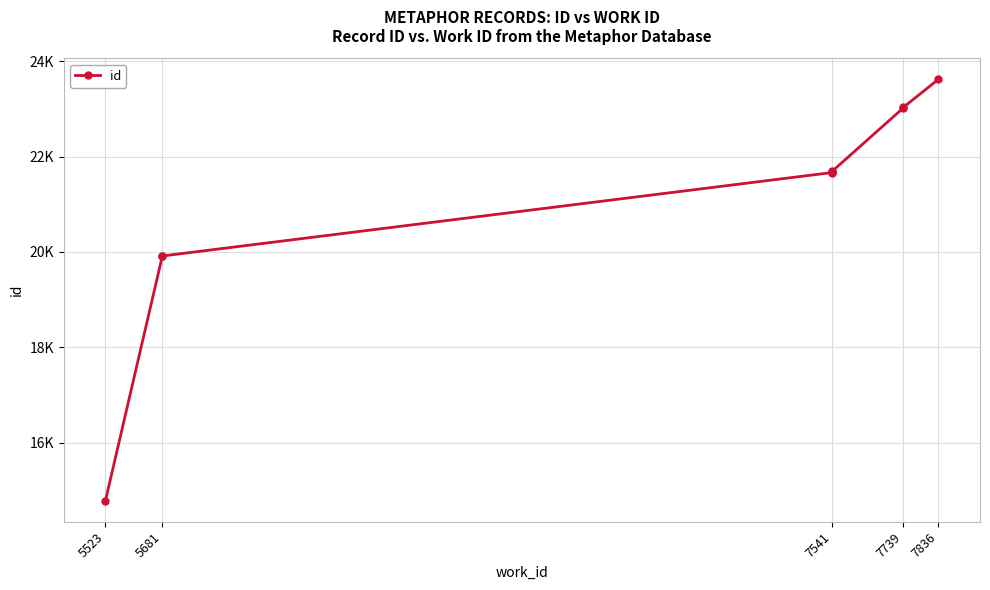

What is the difference between the second highest and minimum values?

8248